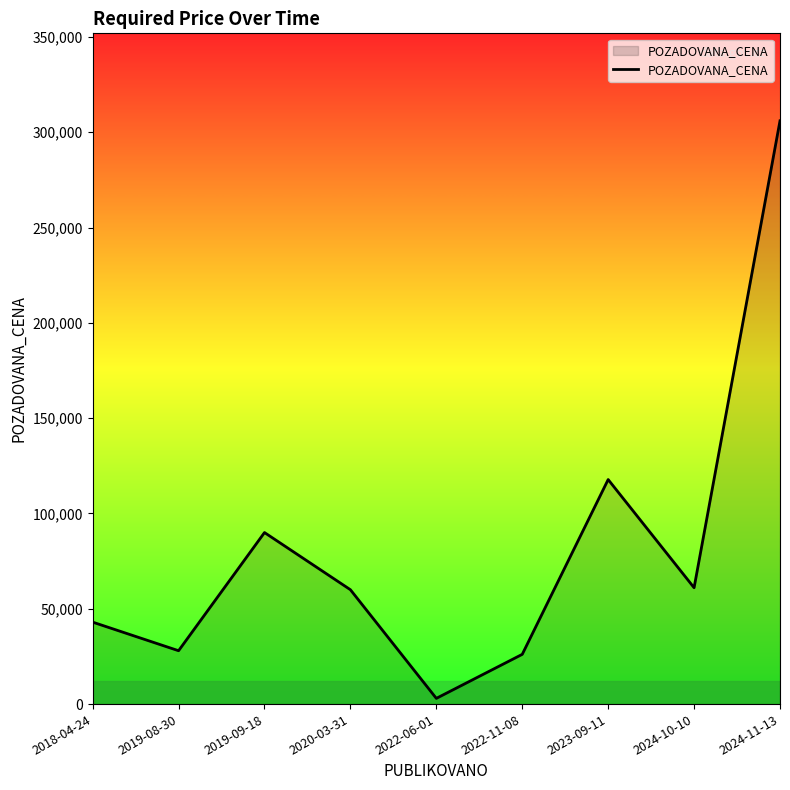

What is the ratio of the value at 2023-09-11 to the value at 2019-08-30?

4.2